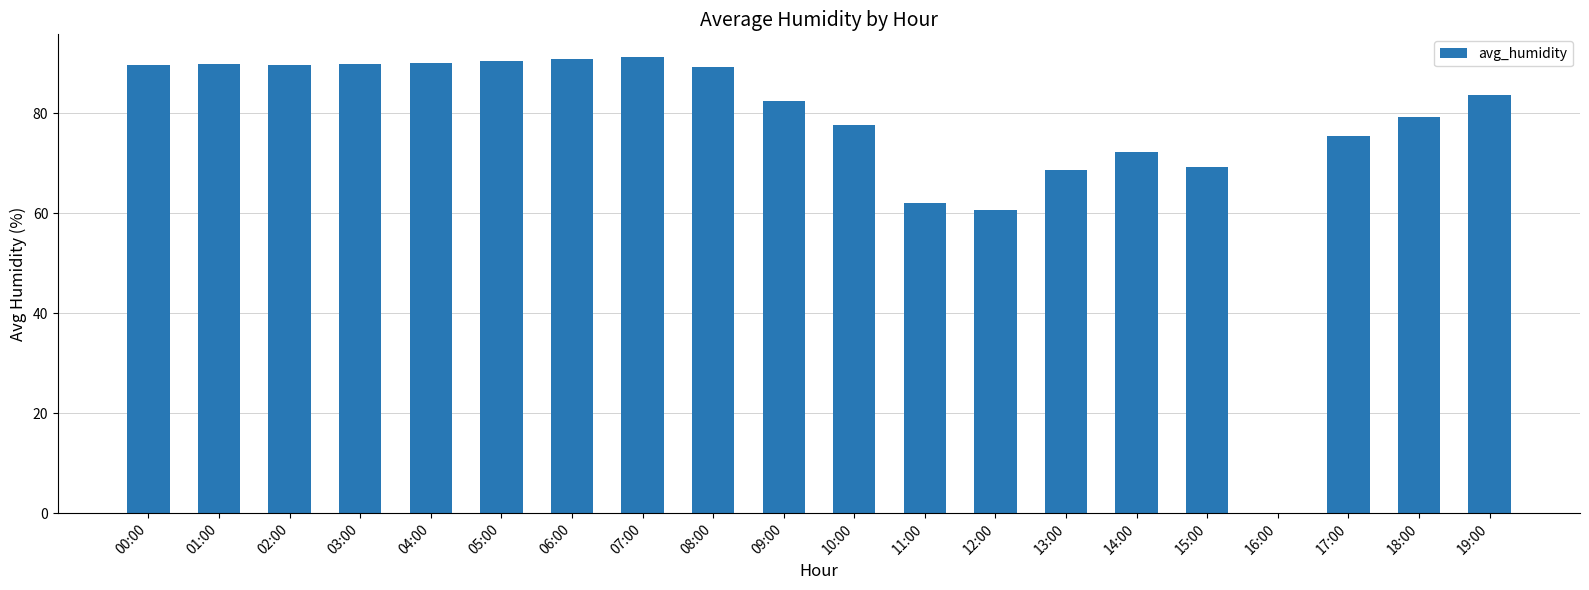

What is the maximum value shown in the chart?

91.2